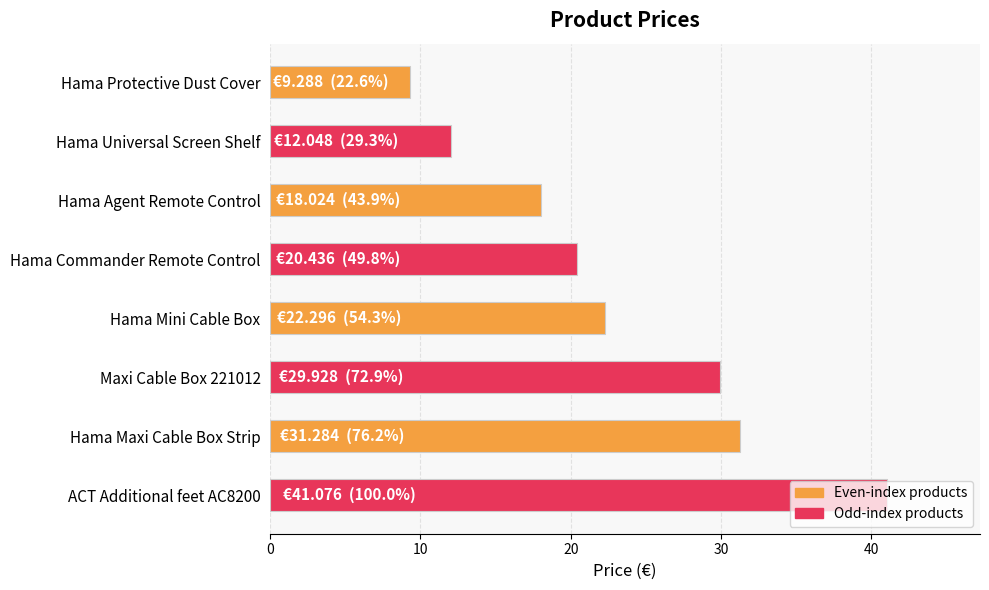

How many bars are there in total?

8